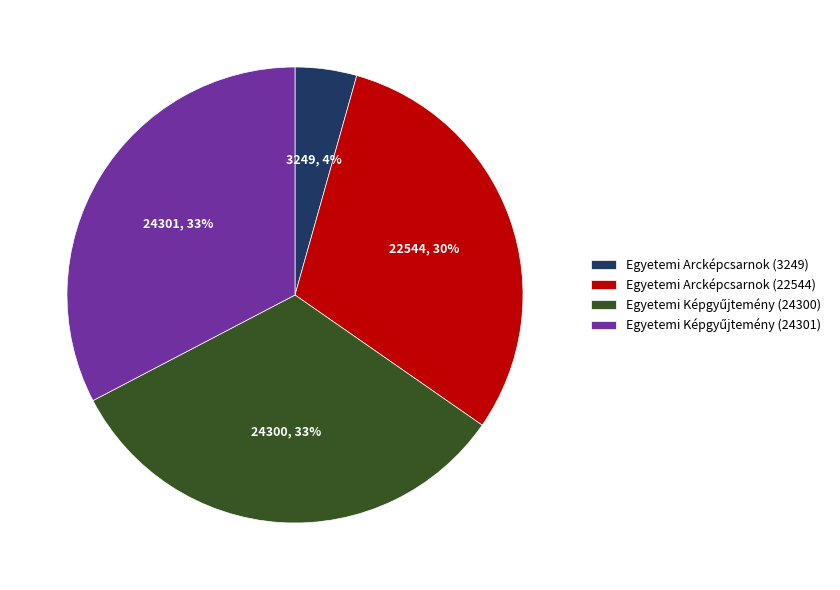

Does any single category account for the majority?

No